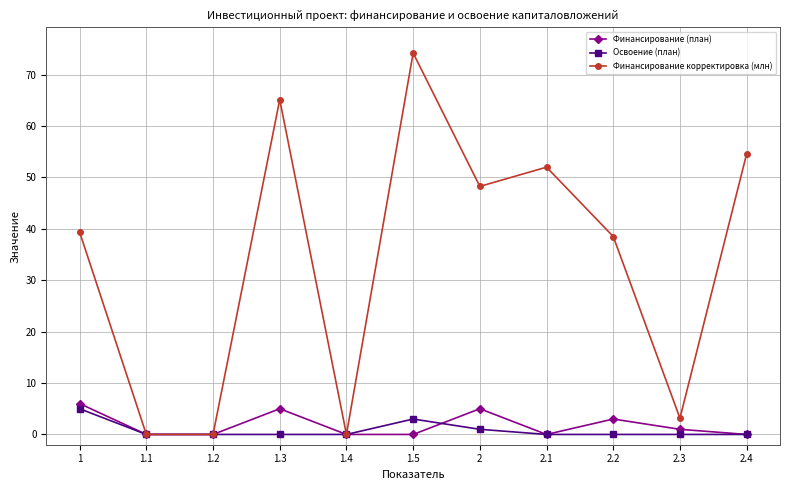

Is the value of Освоение (план) at 1.5 greater than the value of Финансирование (план) at 2.3?

Yes